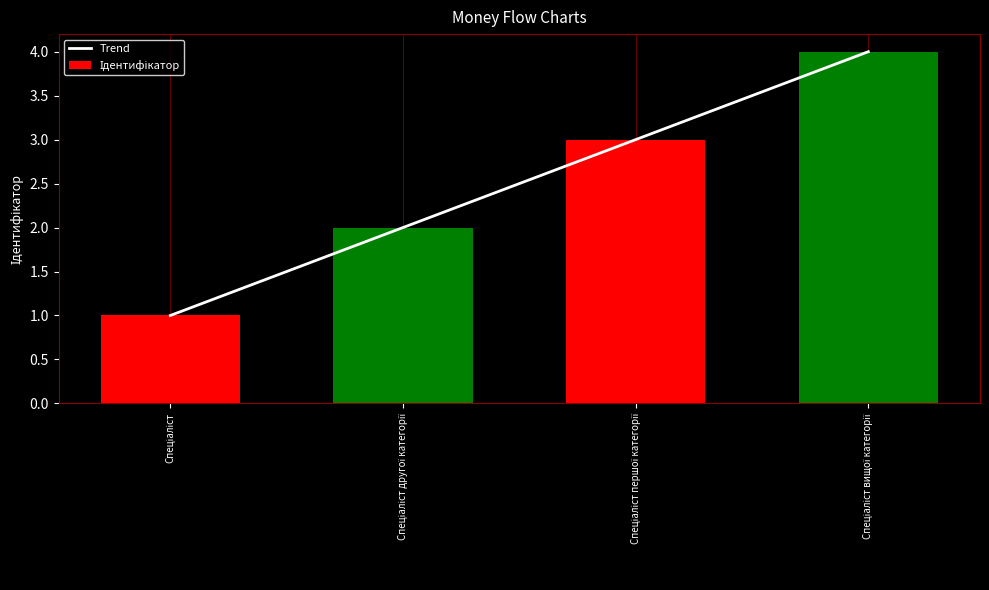

List the series in order of their peak value, highest first.

Trend, Ідентифікатор